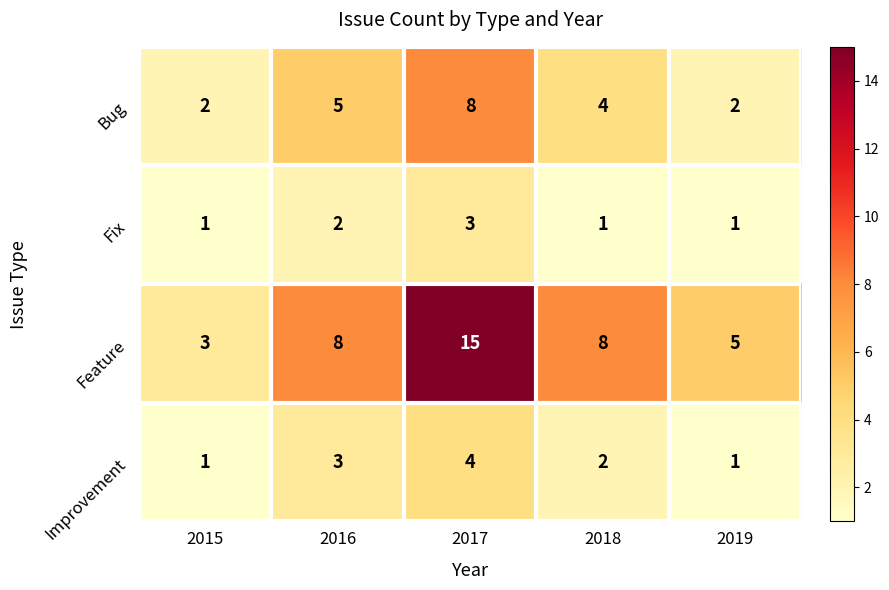

What is the sum of the Improvement values at 2017 and 2019?

5